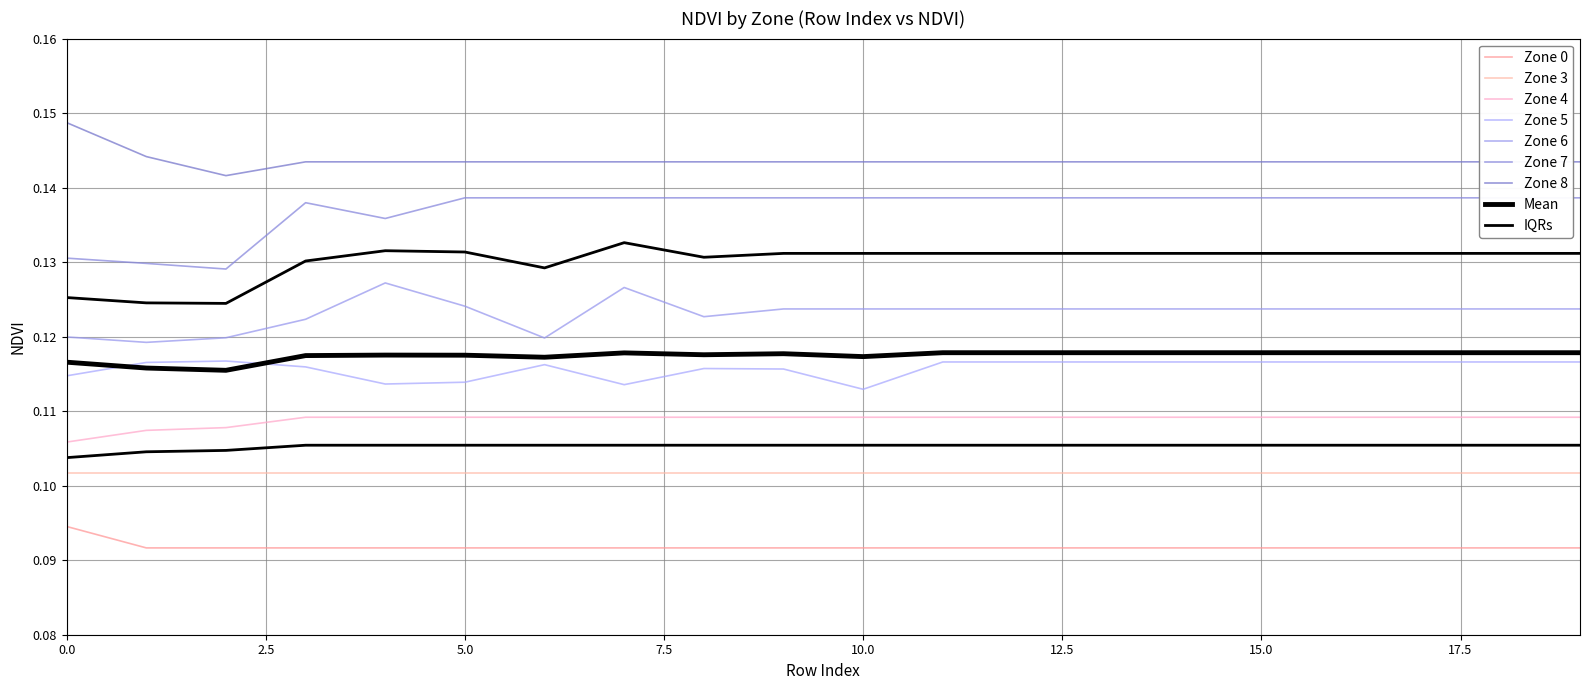

Which series has the widest spread of values?

Zone 7